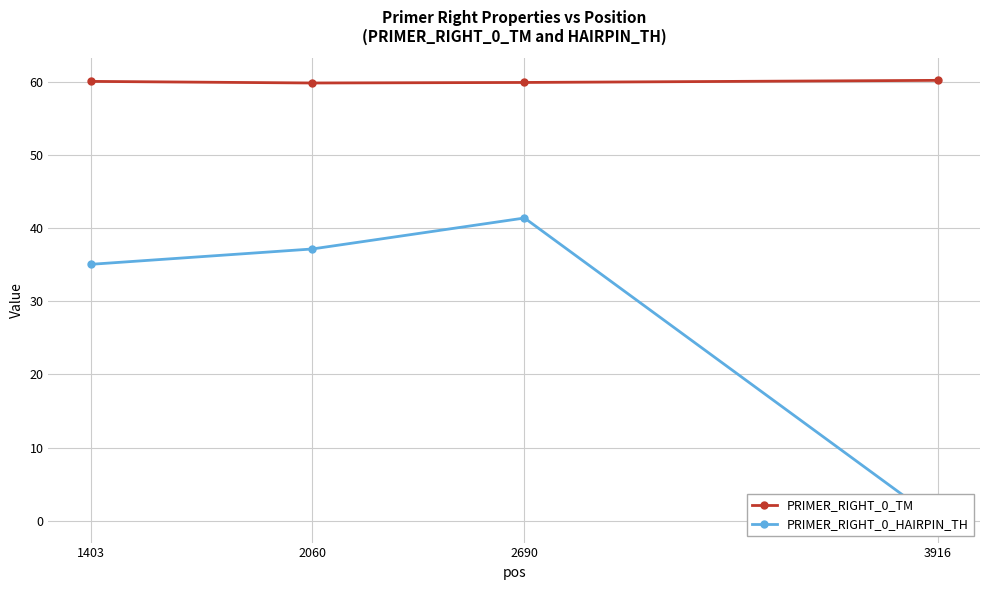

Reading left to right, transcribe all the data shown in this chart.

PRIMER_RIGHT_0_TM: 60.1	59.9	60.0	60.2
PRIMER_RIGHT_0_HAIRPIN_TH: 35.1	37.2	41.4	0.0